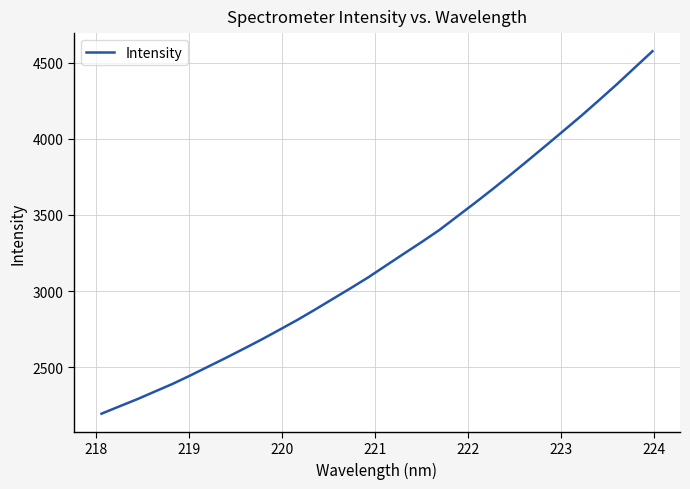

What is the maximum value shown in the chart?

4575.2